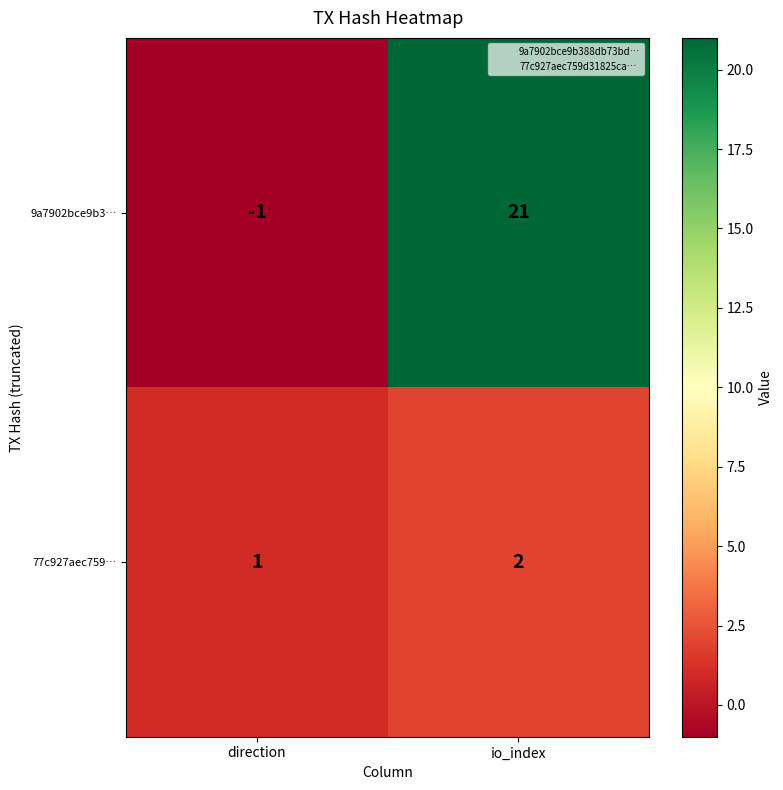

Where is 77c927aec759… nearest to the value 1?

direction